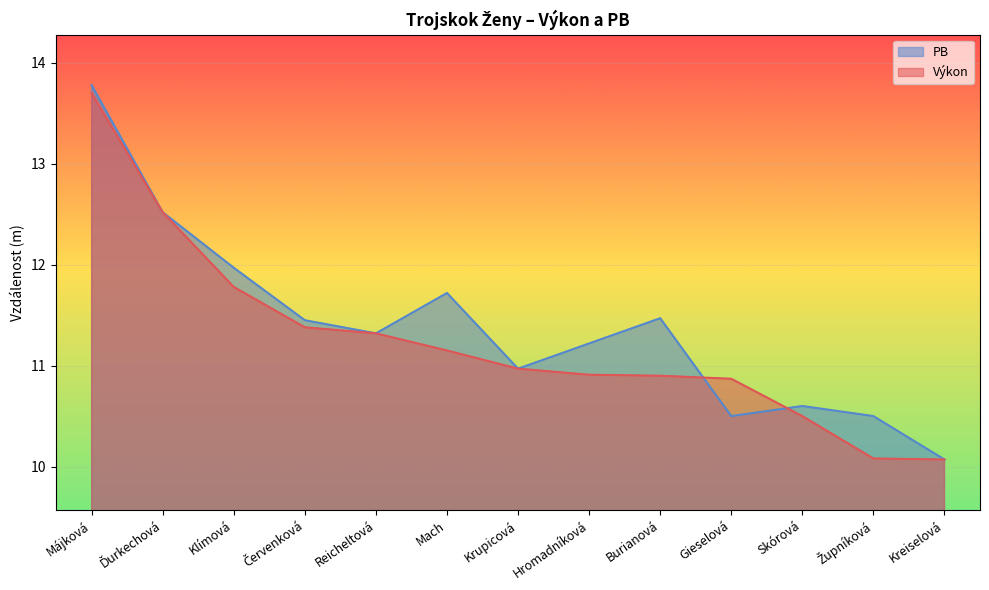

How many lines are shown in the chart?

2